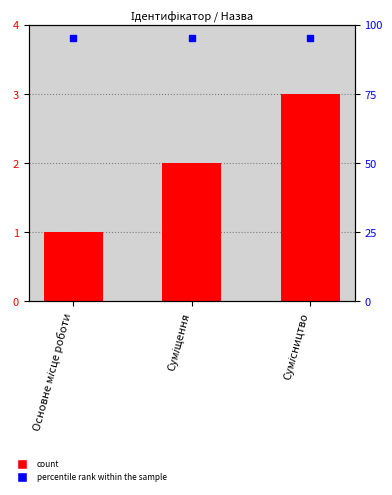

List the labels in order of value, smallest first.

Основне місце роботи, Суміщення, Сумісництво